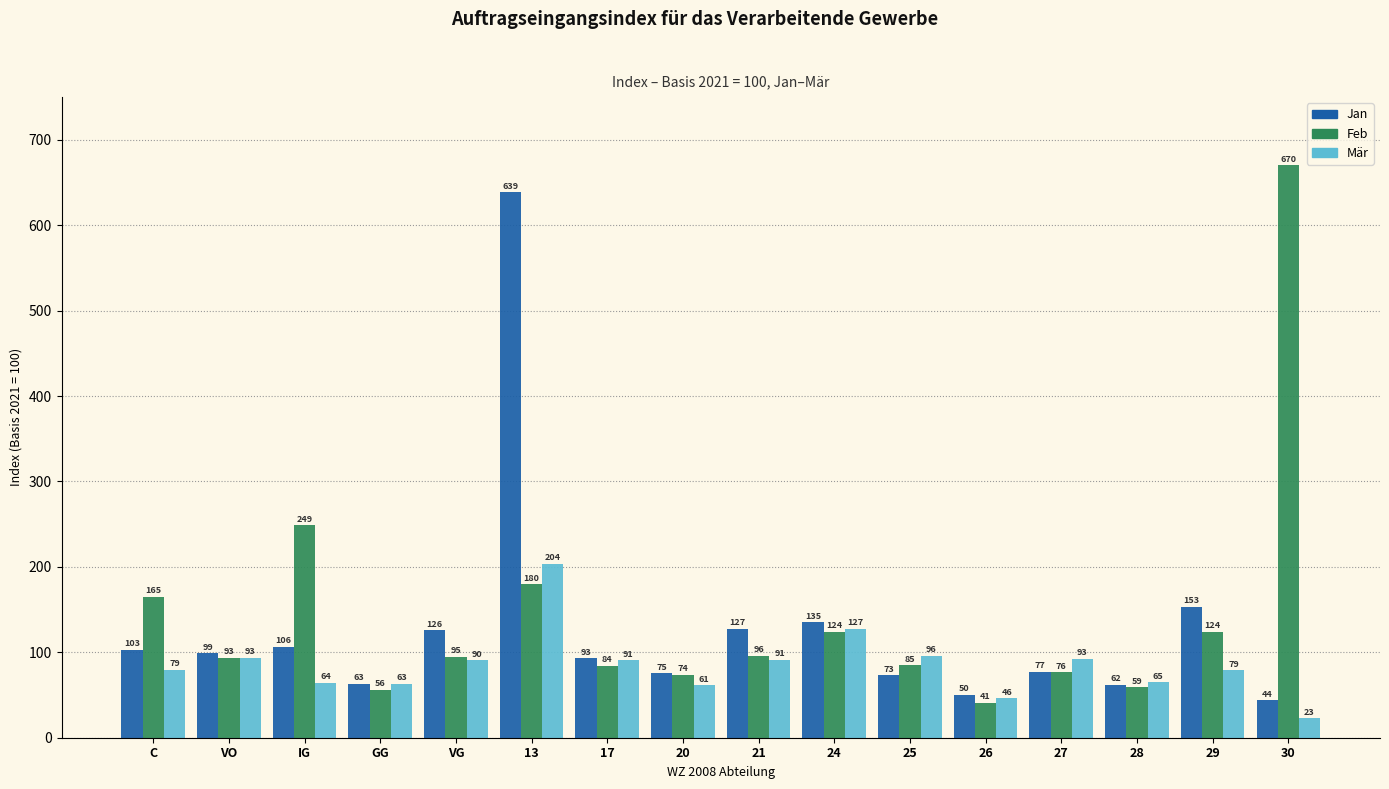

At which label does Mär reach its minimum?

30